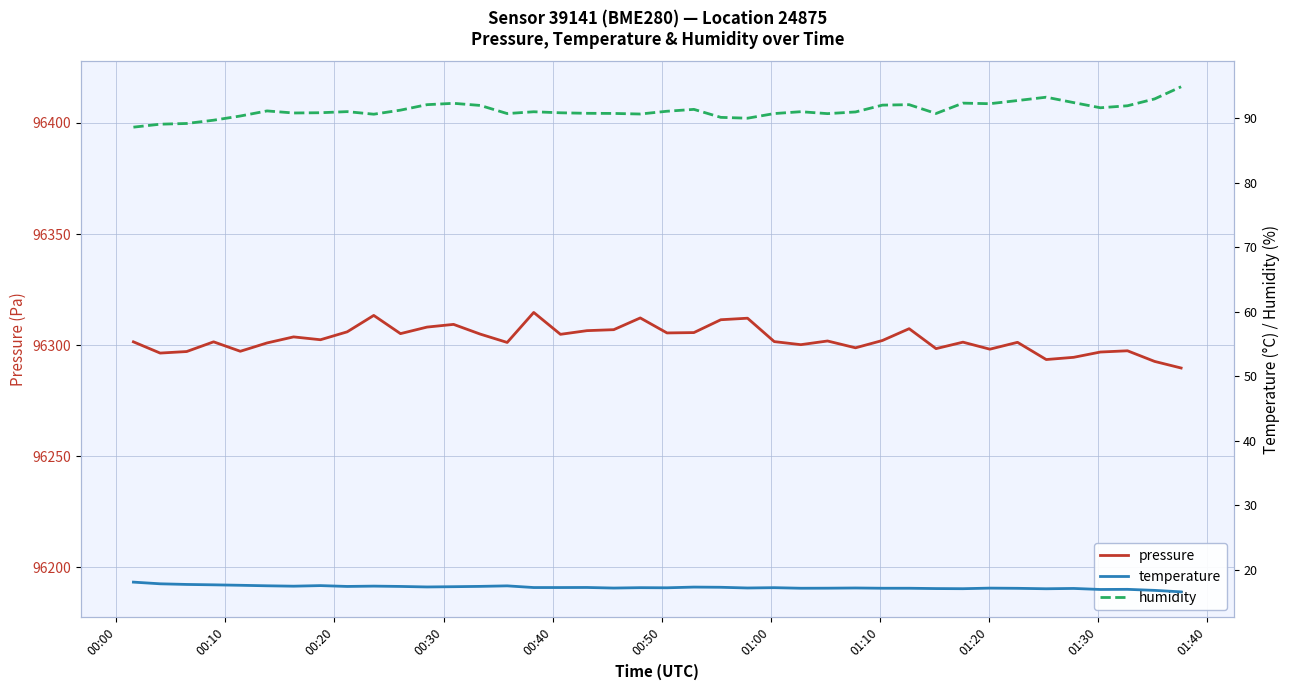

True or false: temperature has more than 0 interior local peaks.

True